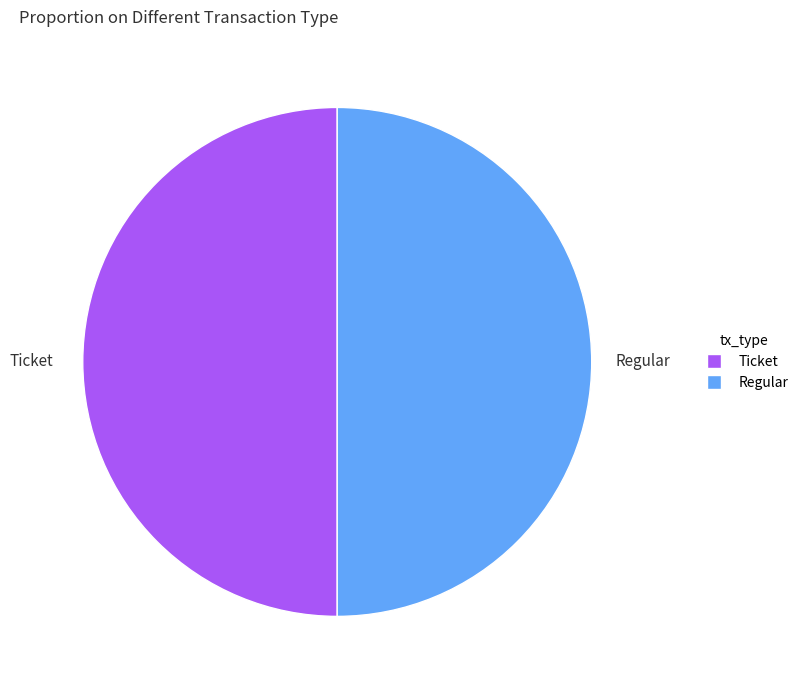

How many segments does this pie chart have?

2